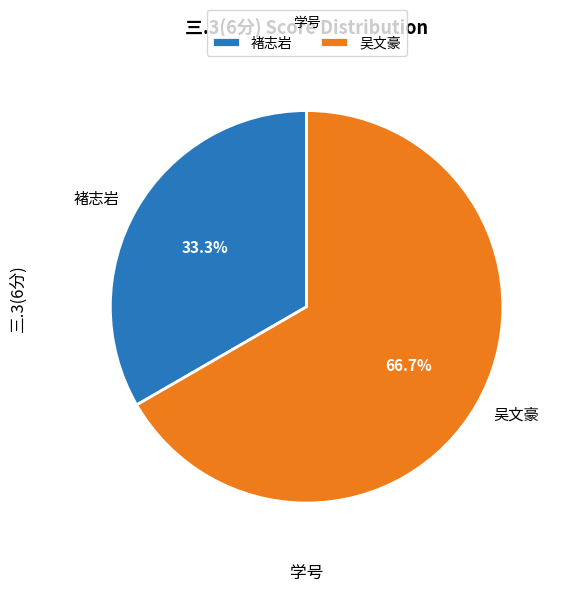

Does 褚志岩 represent more than half of the total?

No